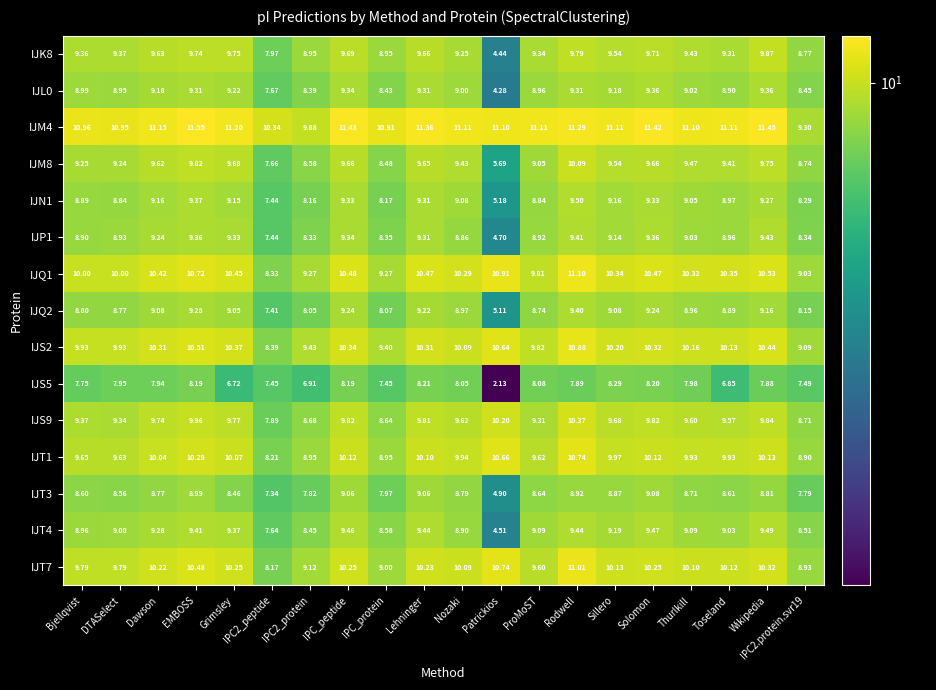

At which label does IJS5 reach its peak?

Sillero